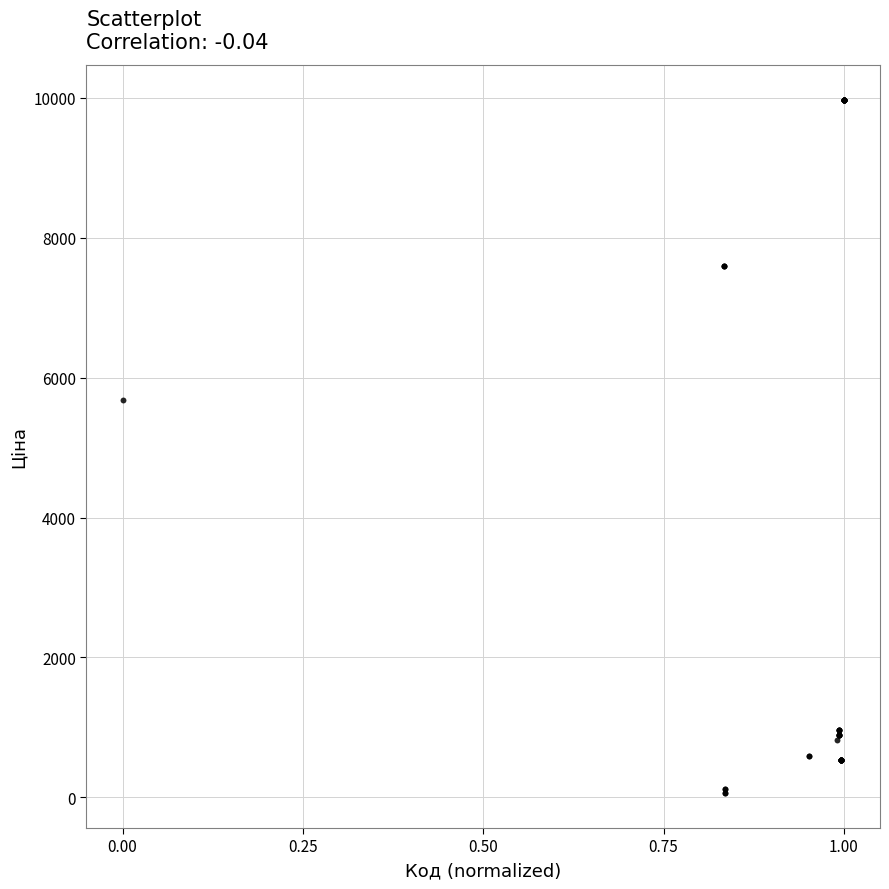

What Y value in the scatter plot is closest to 5016?

5673.8